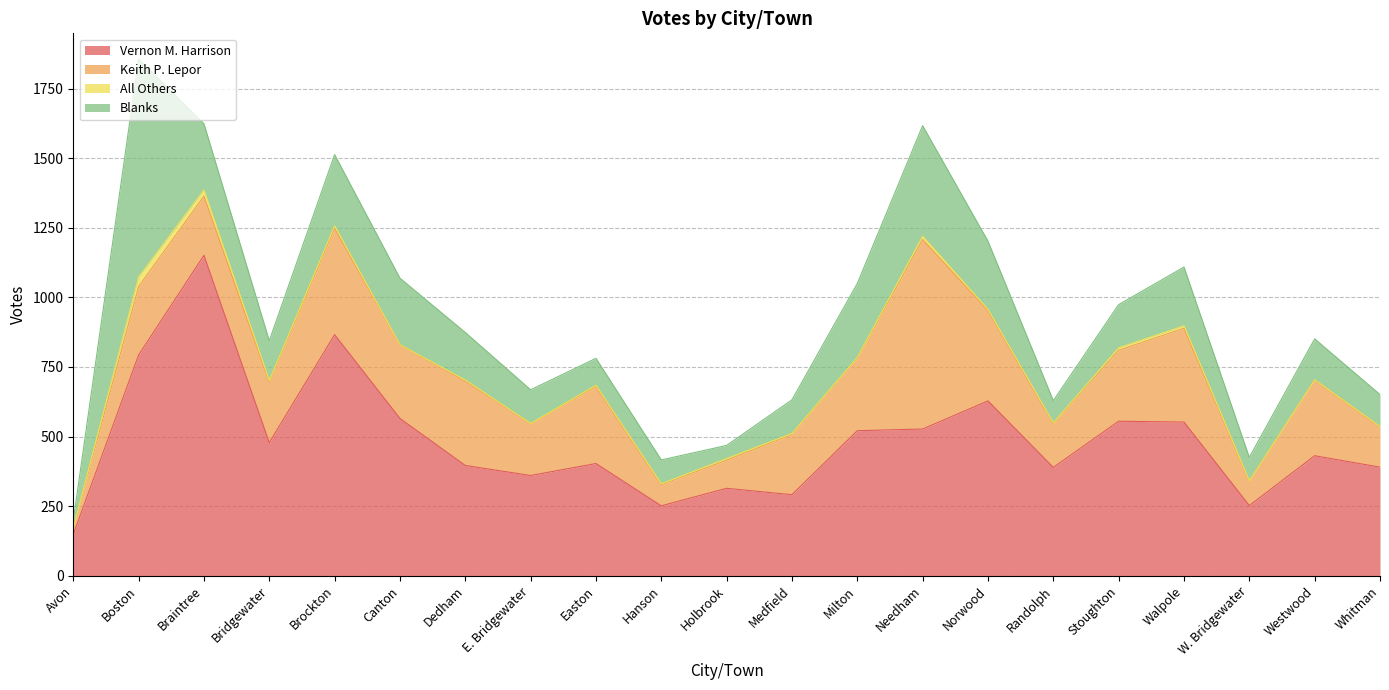

Rank the series at Boston from highest to lowest value.

Vernon M. Harrison, Blanks, Keith P. Lepor, All Others